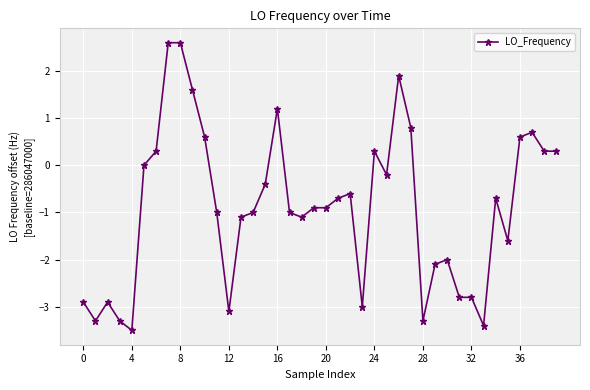

Count the number of data series in this chart.

1